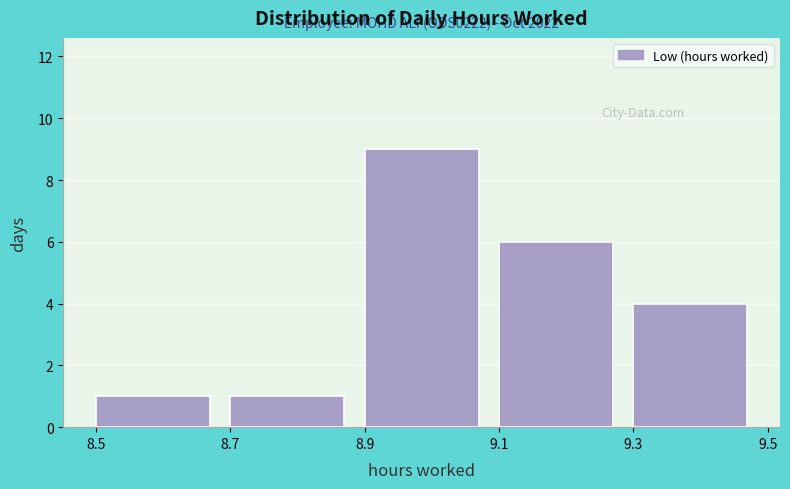

Over which range of the x-axis is the bar tallest?

8.9 to 9.1